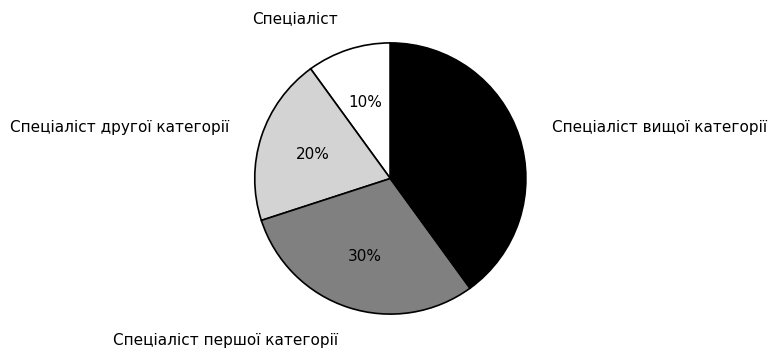

To the nearest percent, what portion does Спеціаліст represent?

10%